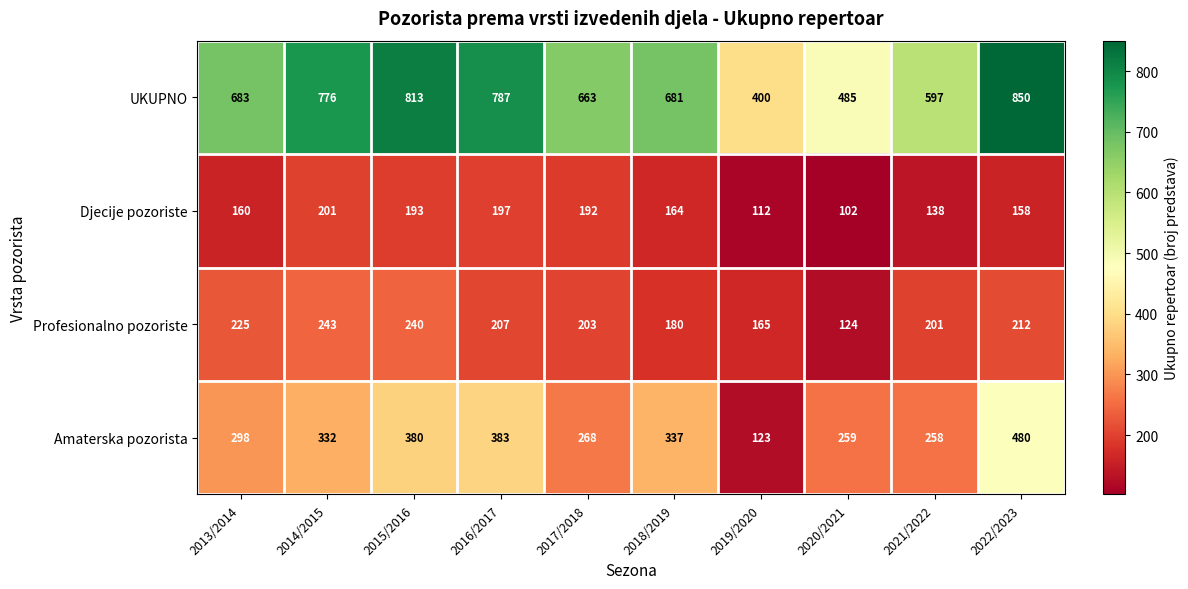

What is the lowest value of the Profesionalno pozoriste series?

124